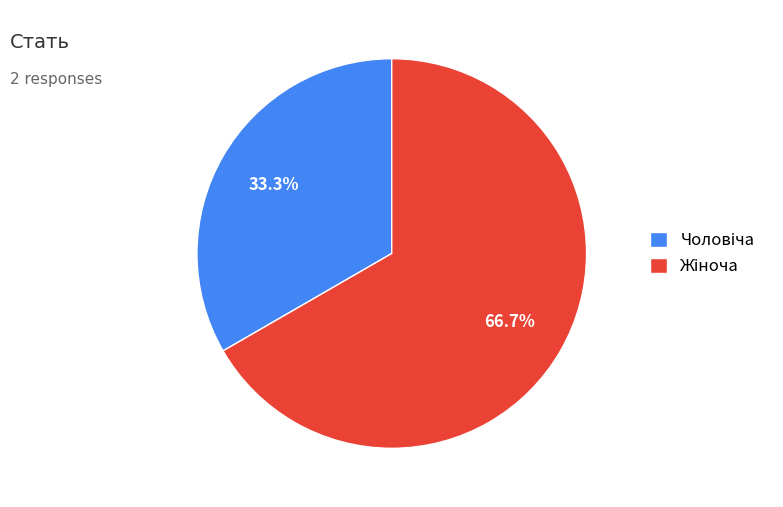

Is there any slice that represents more than half of the pie?

Yes